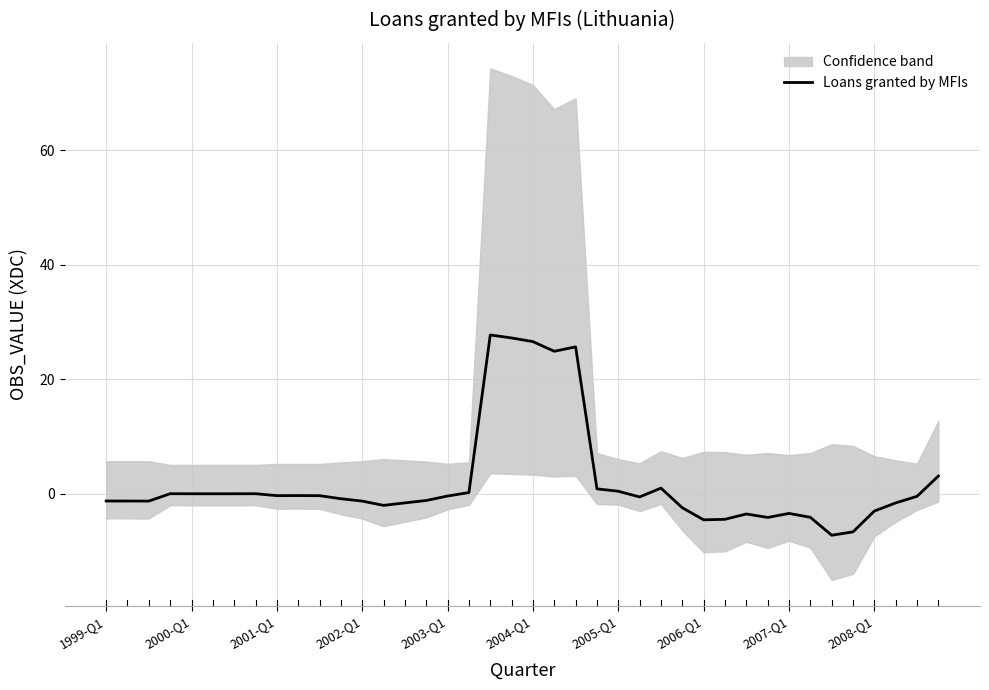

What position from the right is 37?

3